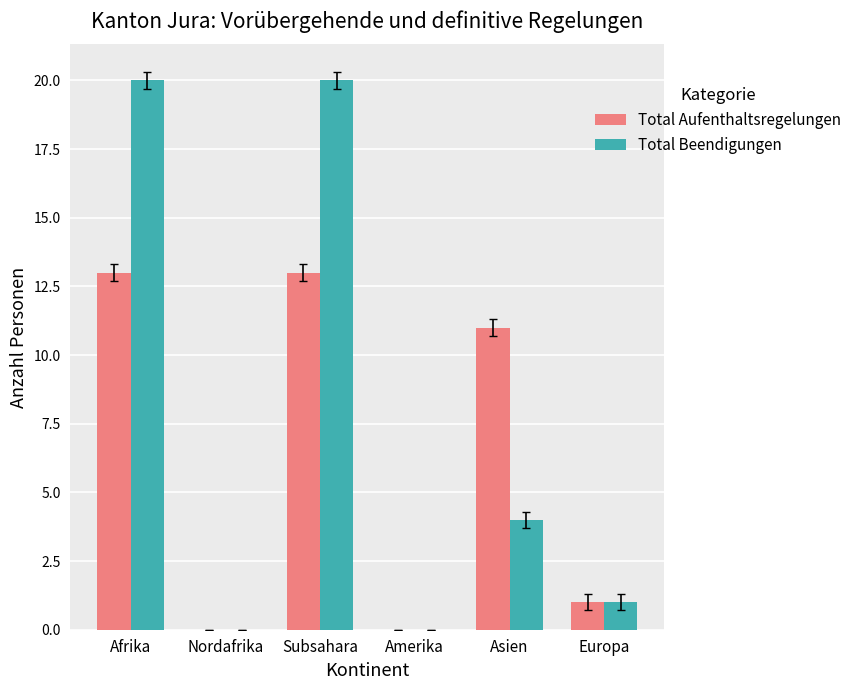

What is the maximum value shown in the chart?

20